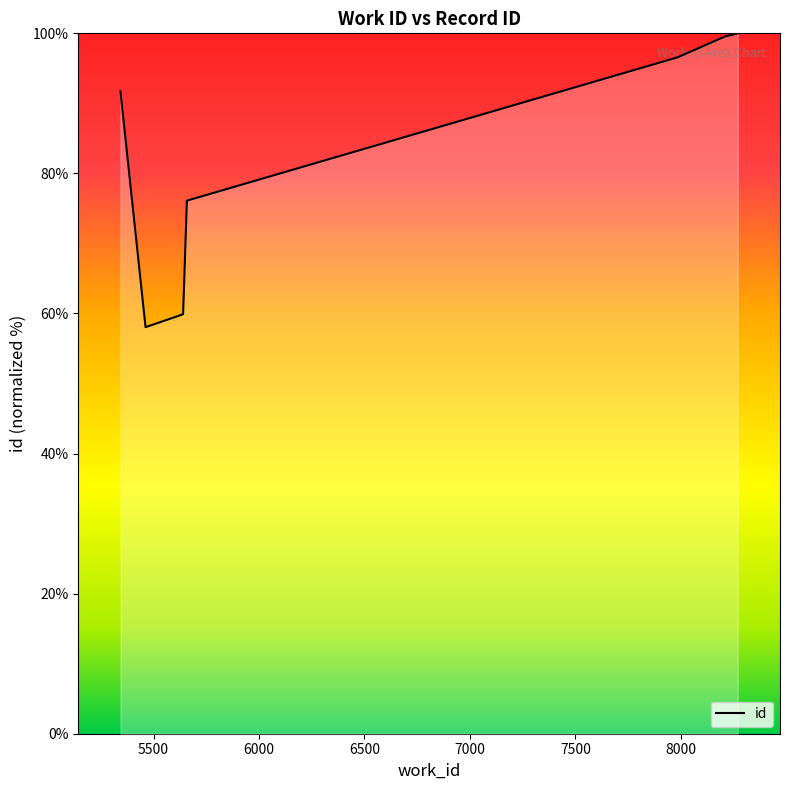

What is the difference between the maximum and minimum values?

42.0